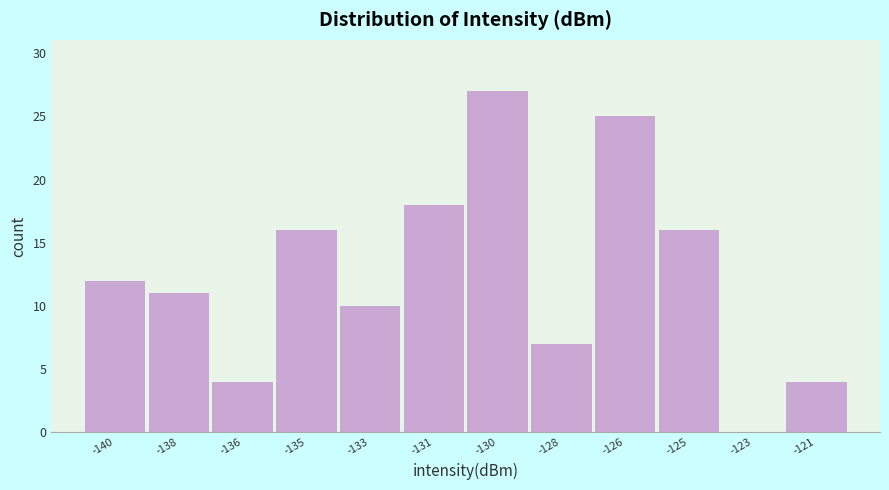

Reading left to right, what are all the values shown in this chart?

-140=12	-138=11	-136=4	-135=16	-133=10	-131=18	-130=27	-128=7	-126=25	-125=16	-123=0	-121=4